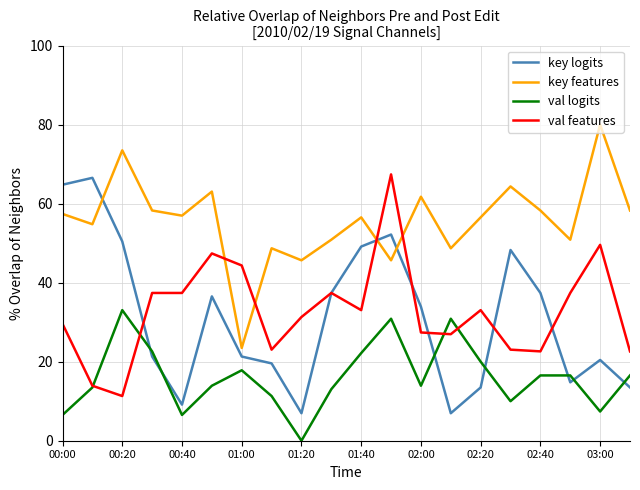

How many interior local peaks does the key features series have?

7